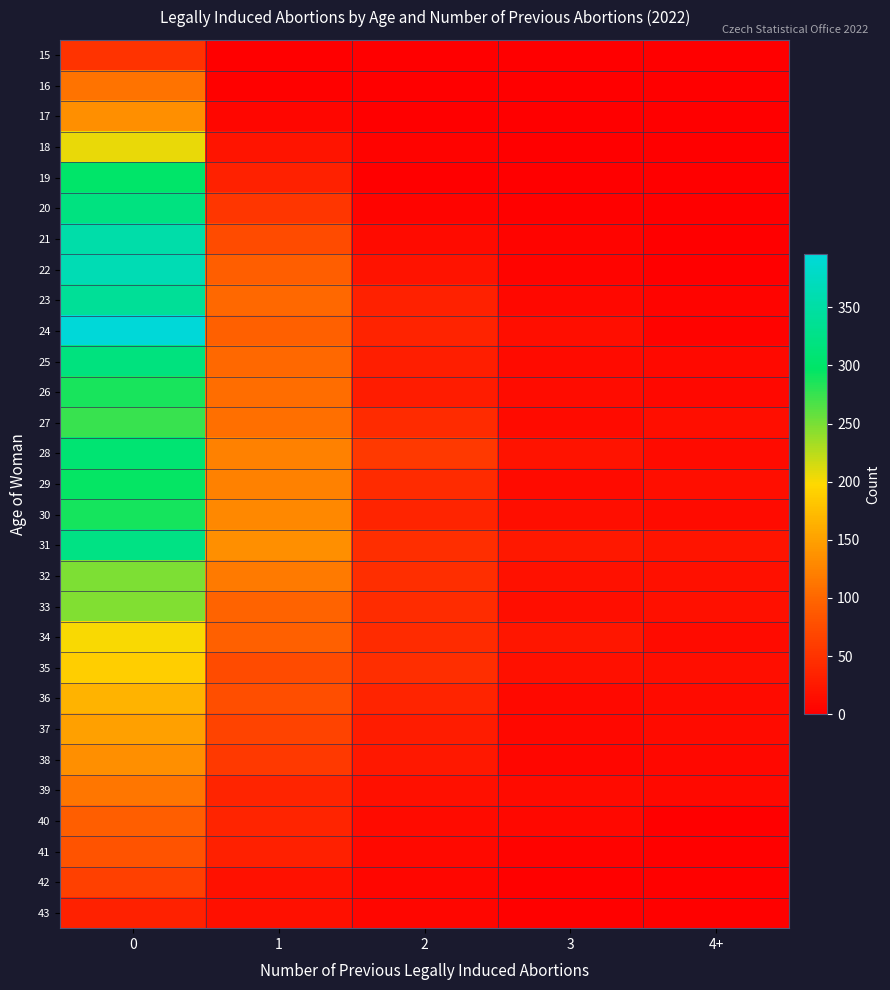

Reading right to left, extract all data points from this chart.

15: 4+=0	3=0	2=0	1=1	0=50
16: 4+=0	3=0	2=0	1=3	0=110
17: 4+=0	3=0	2=1	1=7	0=135
18: 4+=0	3=1	2=4	1=21	0=206
19: 4+=0	3=0	2=1	1=34	0=300
20: 4+=0	3=2	2=6	1=54	0=319
21: 4+=0	3=5	2=12	1=73	0=355
22: 4+=1	3=5	2=20	1=92	0=365
23: 4+=5	3=9	2=33	1=101	0=340
24: 4+=4	3=15	2=35	1=94	0=396
25: 4+=10	3=12	2=30	1=102	0=318
26: 4+=8	3=13	2=29	1=106	0=287
27: 4+=14	3=12	2=42	1=107	0=274
28: 4+=11	3=20	2=56	1=123	0=307
29: 4+=14	3=12	2=42	1=123	0=294
30: 4+=11	3=15	2=36	1=129	0=289
31: 4+=21	3=24	2=46	1=136	0=322
32: 4+=16	3=18	2=46	1=117	0=248
33: 4+=16	3=14	2=44	1=96	0=247
34: 4+=12	3=23	2=43	1=93	0=201
35: 4+=15	3=16	2=45	1=73	0=190
36: 4+=11	3=10	2=36	1=77	0=166
37: 4+=11	3=9	2=29	1=66	0=149
38: 4+=8	3=7	2=24	1=56	0=136
39: 4+=10	3=11	2=16	1=36	0=114
40: 4+=1	3=9	2=11	1=37	0=92
41: 4+=2	3=4	2=10	1=32	0=81
42: 4+=3	3=2	2=7	1=18	0=63
43: 4+=2	3=2	2=7	1=16	0=33